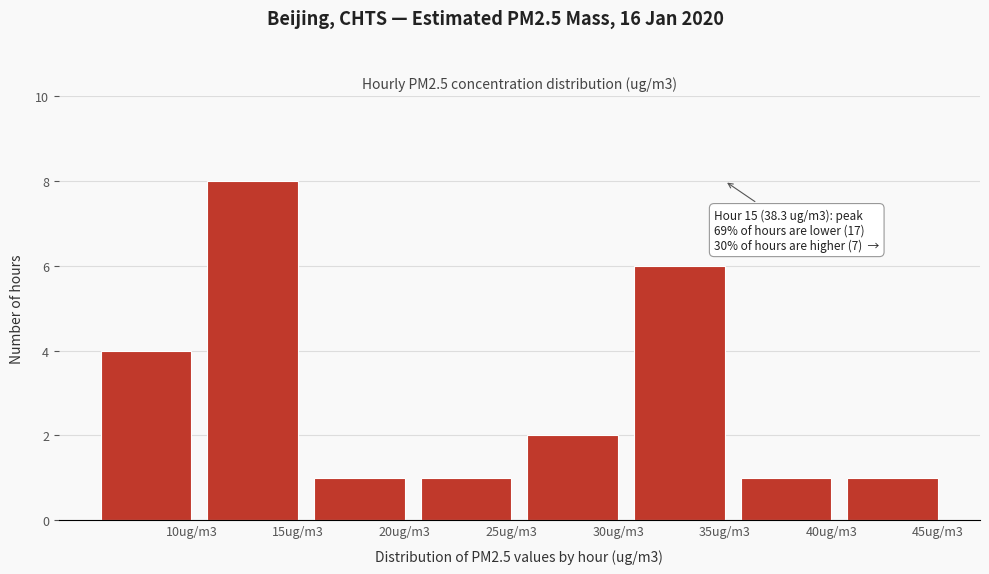

Reading right to left, extract all data points from this chart.

1	1	6	2	1	1	8	4